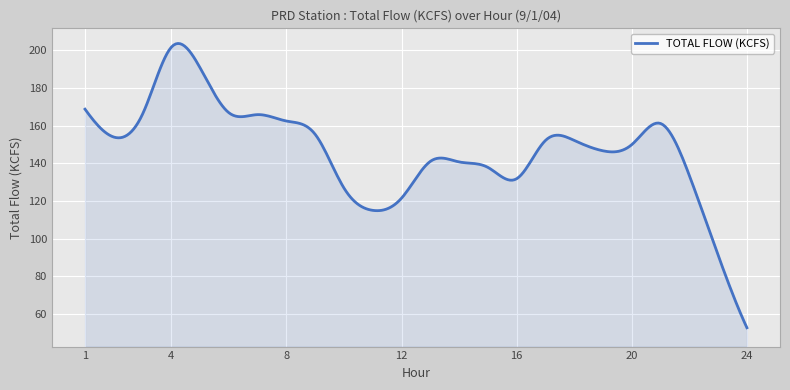

What is the minimum value shown in the chart?

52.8